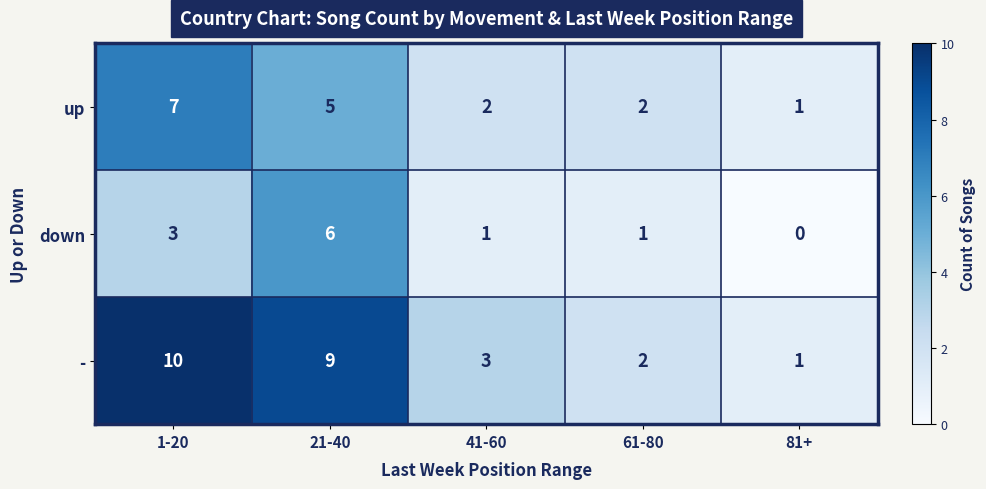

Rank the series by their average value, from highest to lowest.

-, up, down